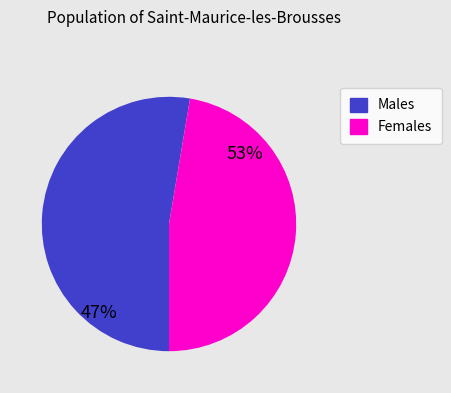

Rank the series at 10 from lowest to highest value.

Females, Males